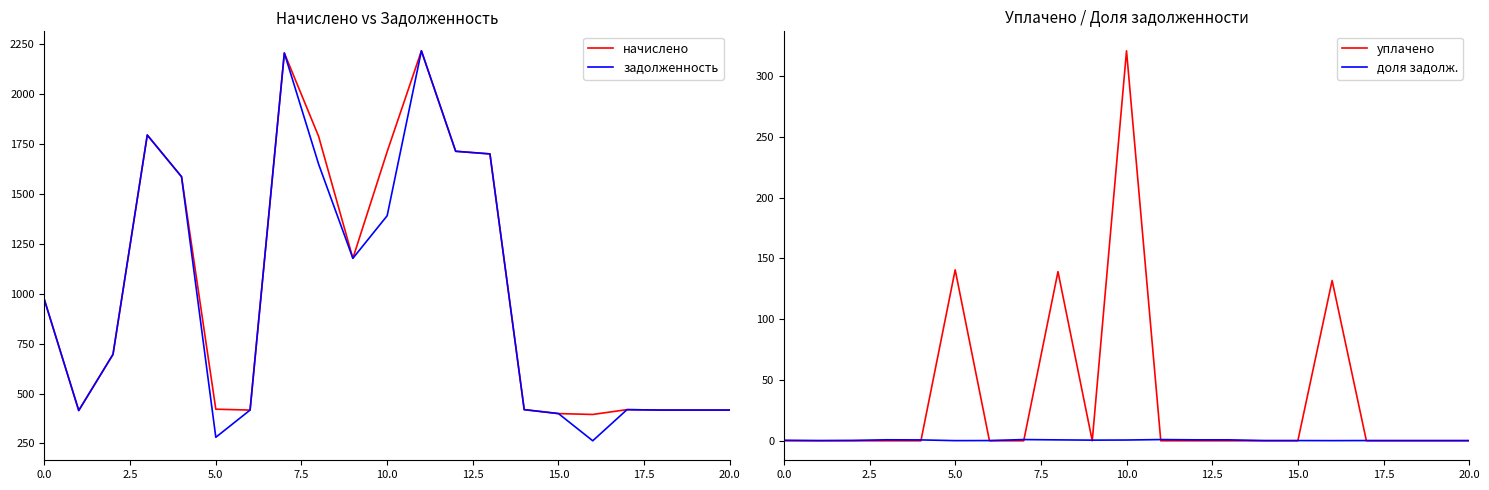

What is the average value of the начислено series?

1033.0